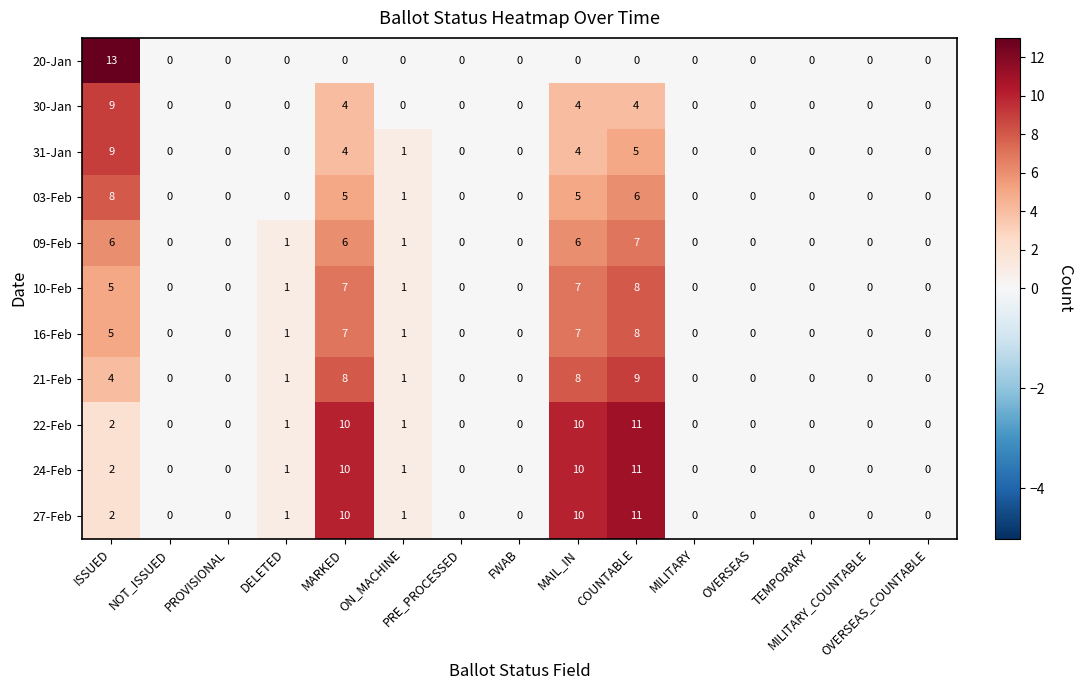

What is the maximum value shown in the chart?

13